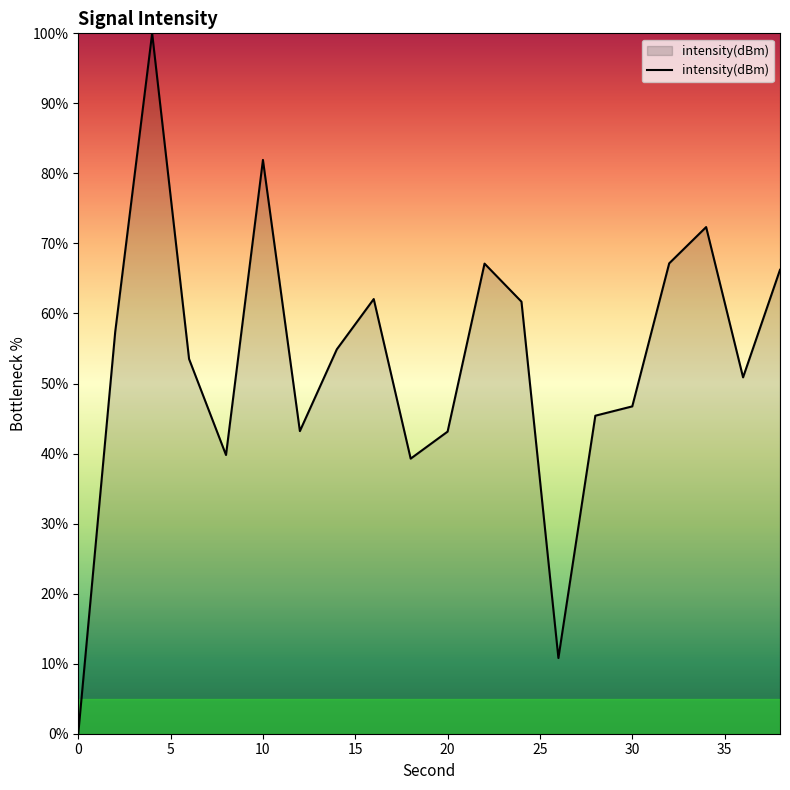

How many distinct data groups are displayed?

1